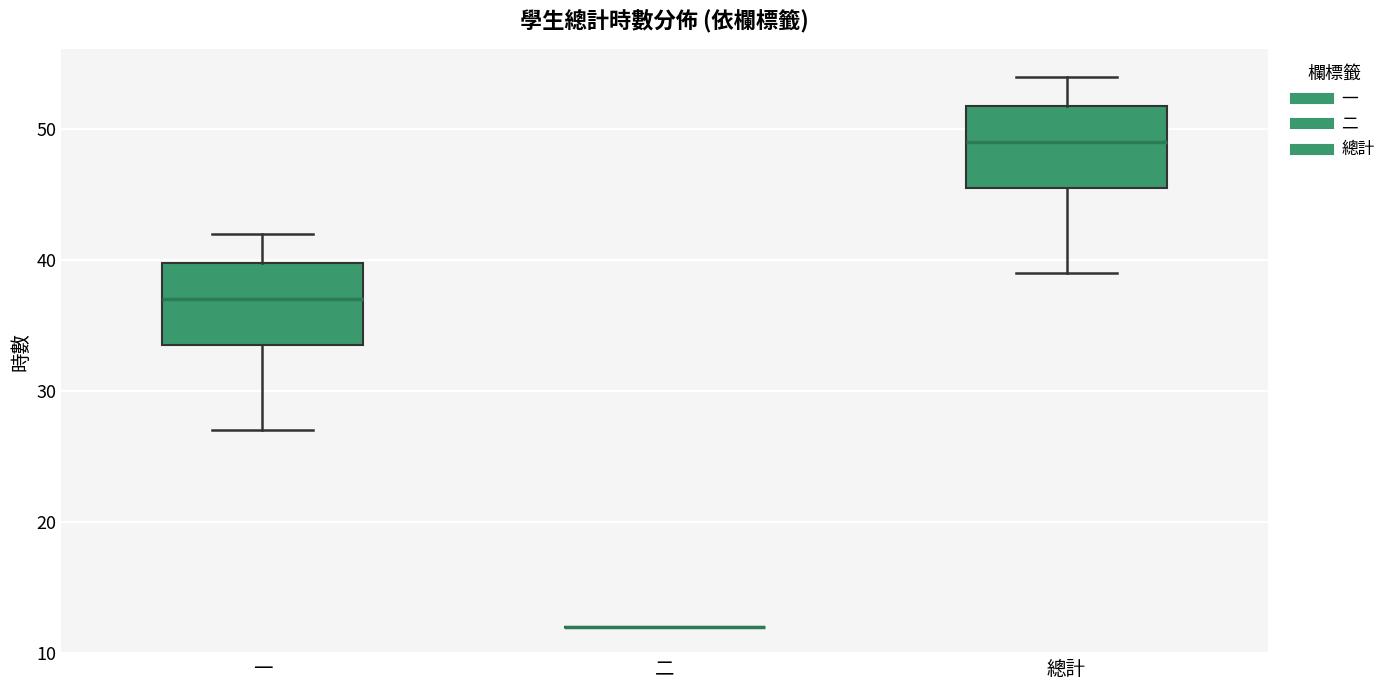

Where does the median line of the box for 總計 sit on the y-axis? The values are not printed on the chart, so give them approximately, as read against the axis.

49